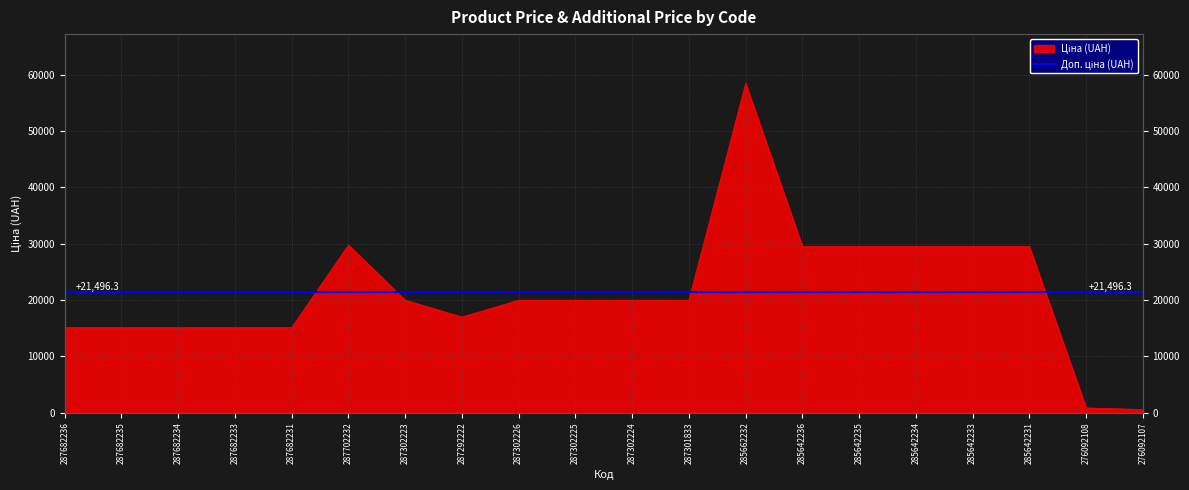

What is the average value?

21471.4